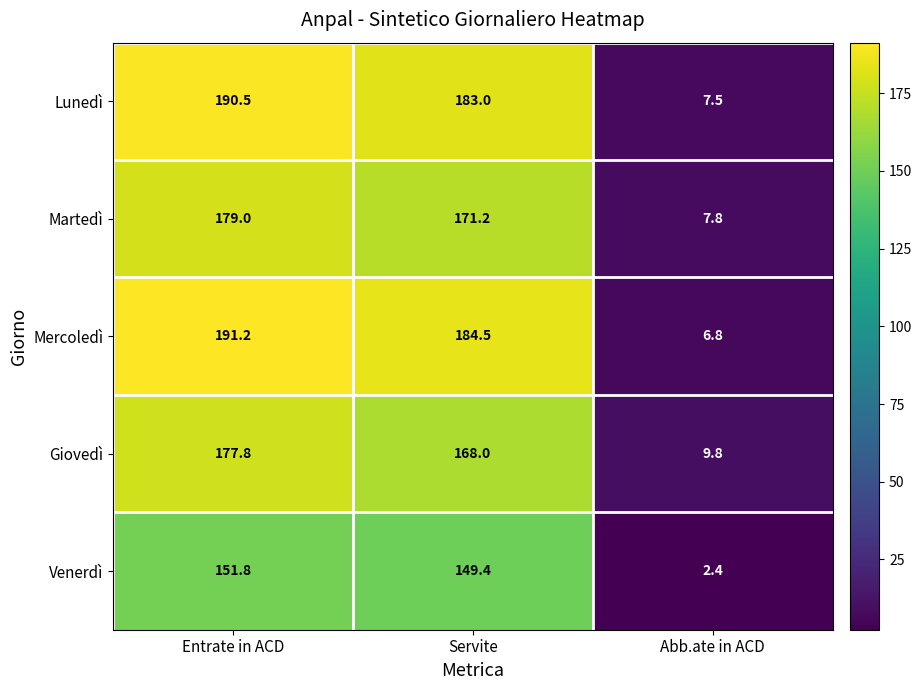

Count the number of data series in this chart.

5